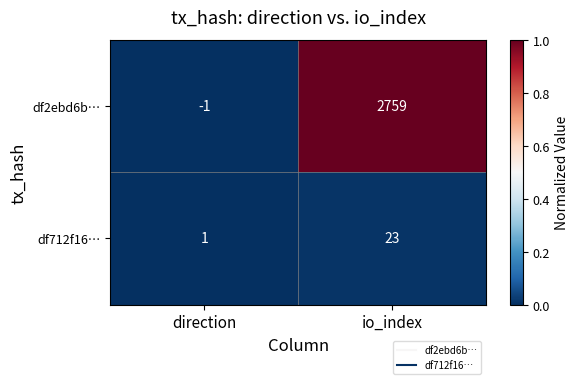

Count the number of data series in this chart.

2